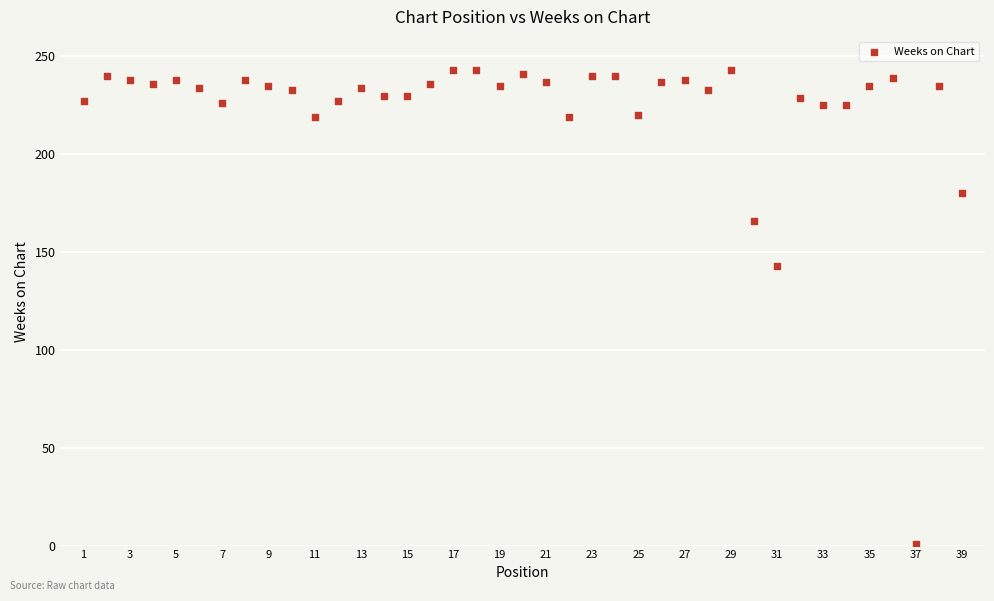

What is the range of X values (max minus min)?

38